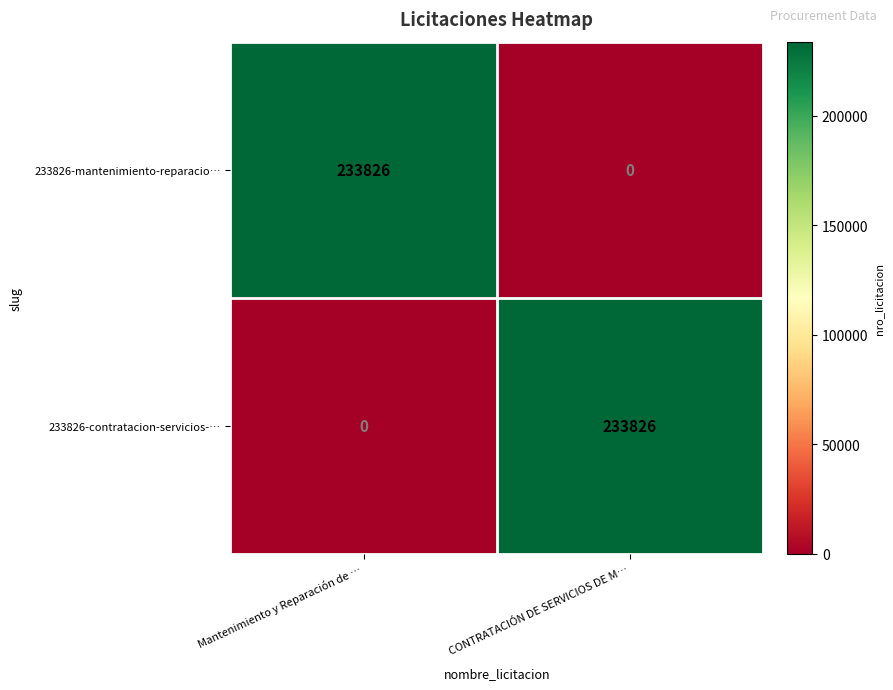

What is the average value of the 233826-contratacion-servicios-… series?

116913